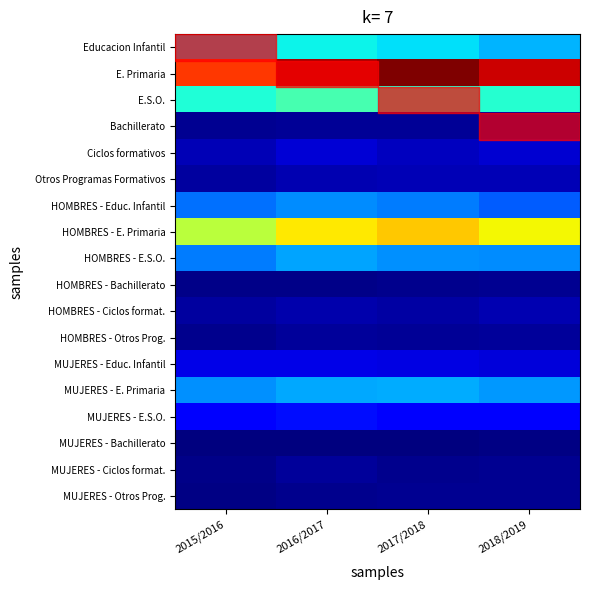

How many categories are shown in the chart?

4